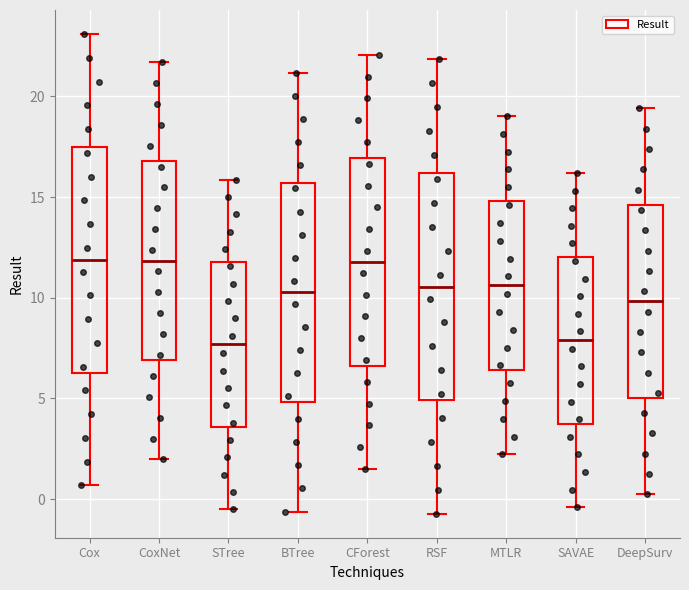

Reading left to right, transcribe this box plot: for each box, give where its median line is, the range the box spans, and where its two whiskers end, as read against the y-axis. The values are not printed on the chart, so give them approximately, as read against the axis.

Cox: median 12.0, box 6.5 to 17.5, whiskers 0.5 to 23.0
CoxNet: median 12.0, box 7.0 to 17.0, whiskers 2.0 to 21.5
STree: median 7.5, box 3.5 to 12.0, whiskers -0.5 to 16.0
BTree: median 10.5, box 5.0 to 15.5, whiskers -0.5 to 21.0
CForest: median 12.0, box 6.5 to 17.0, whiskers 1.5 to 22.0
RSF: median 10.5, box 5.0 to 16.0, whiskers -0.5 to 22.0
MTLR: median 10.5, box 6.5 to 15.0, whiskers 2.0 to 19.0
SAVAE: median 8.0, box 3.5 to 12.0, whiskers -0.5 to 16.0
DeepSurv: median 10.0, box 5.0 to 14.5, whiskers 0.0 to 19.5